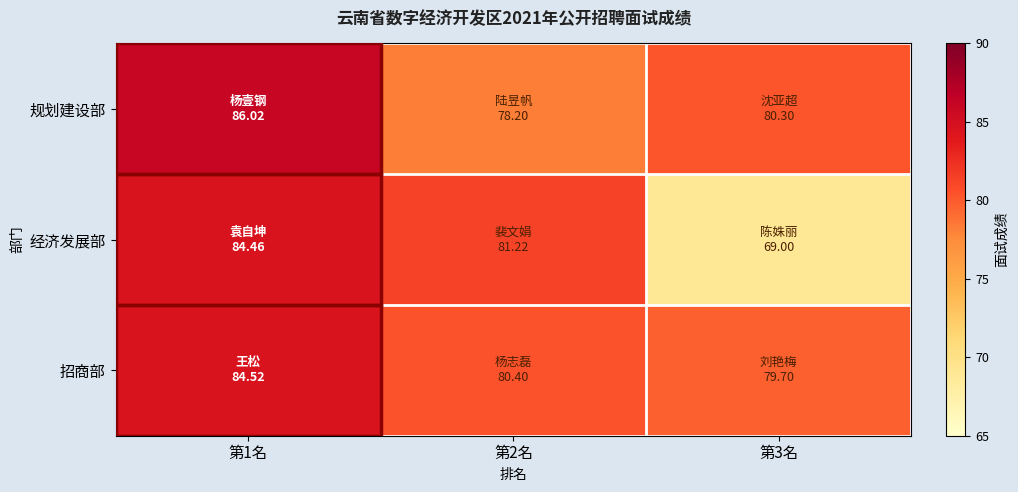

Reading left to right, what are all the values shown in this chart?

规划建设部: 第1名=86.0	第2名=78.2	第3名=80.3
经济发展部: 第1名=84.5	第2名=81.2	第3名=69.0
招商部: 第1名=84.5	第2名=80.4	第3名=79.7